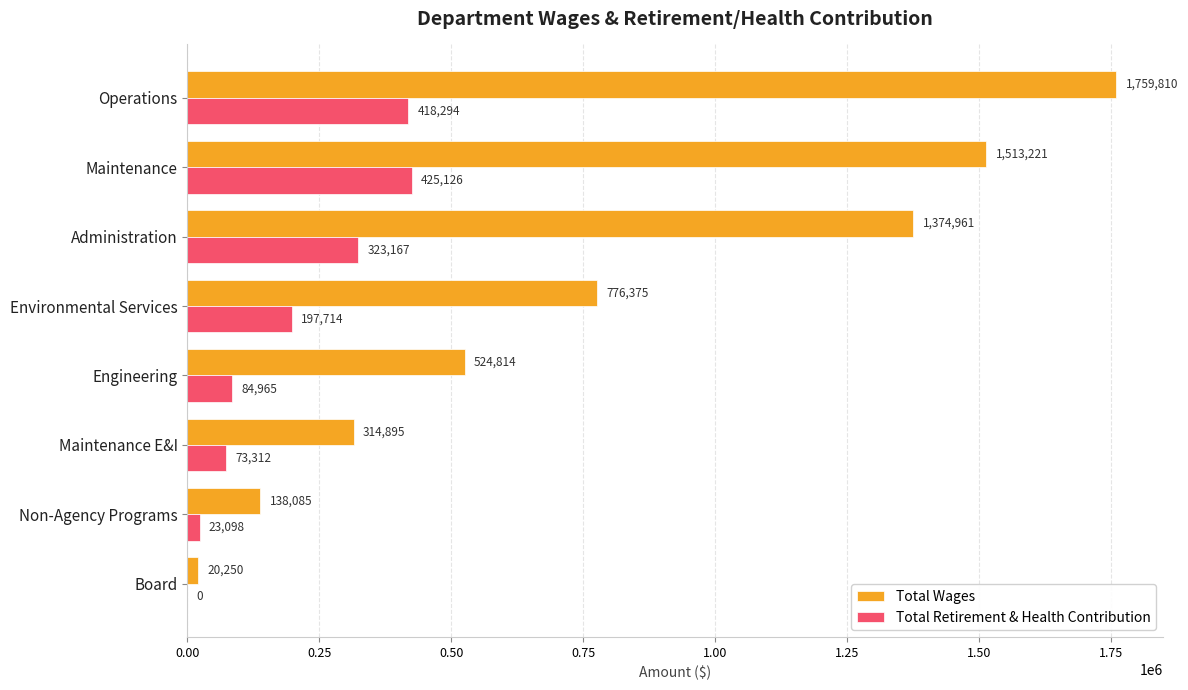

Which series changed the most between Maintenance and Administration?

Total Wages